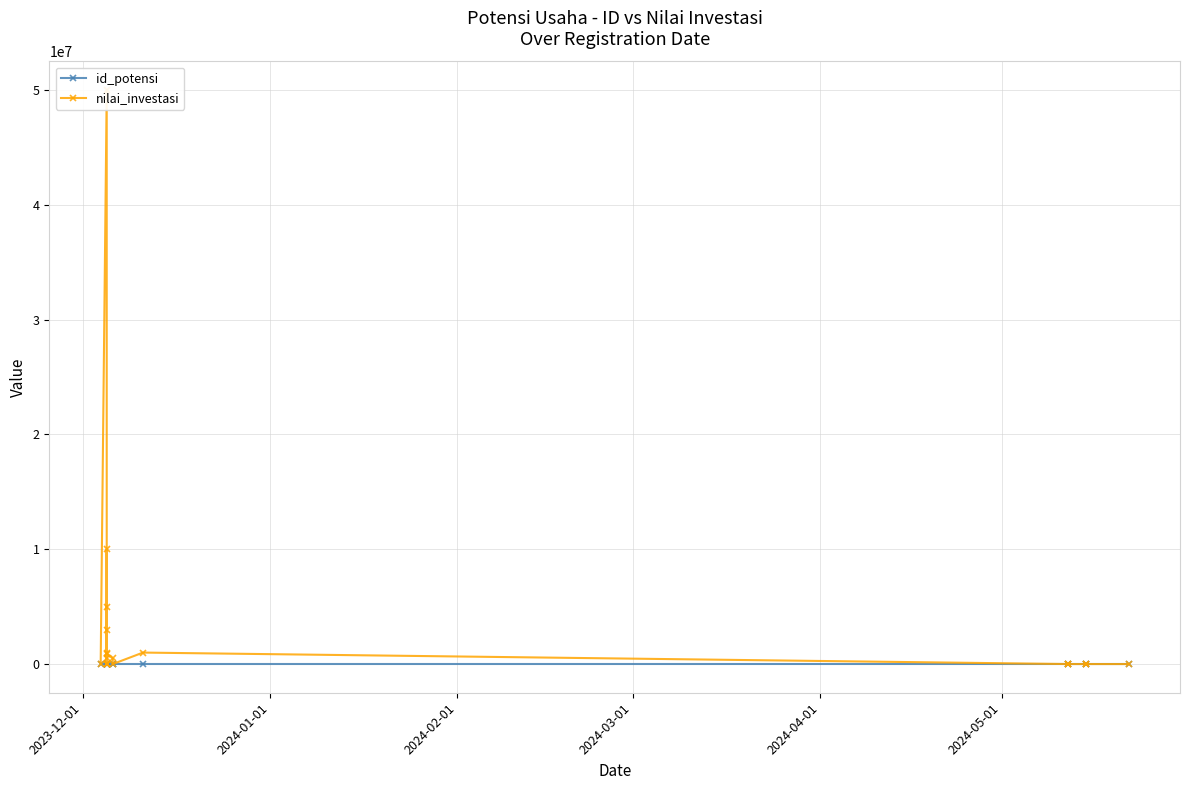

How many intersections are there between nilai_investasi and id_potensi?

8